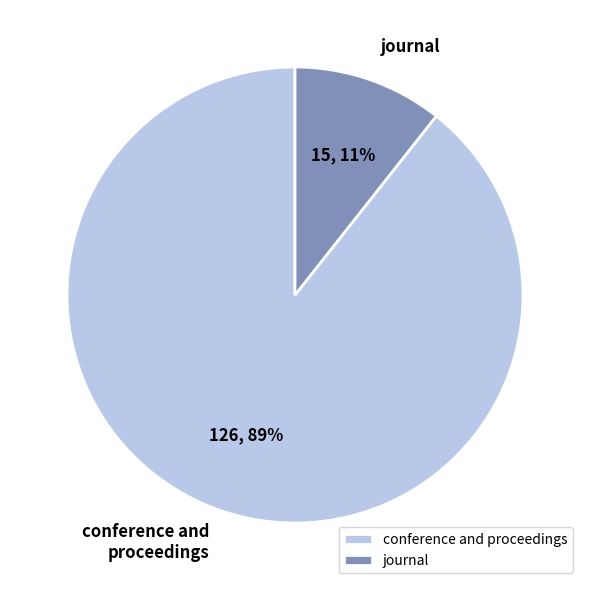

Between journal and conference and proceedings, which is larger?

conference and proceedings